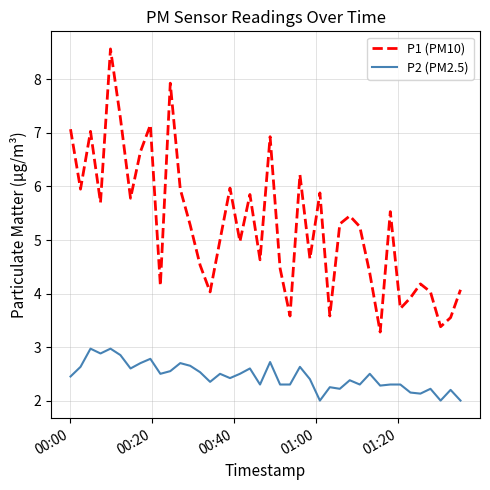

Rank the series by their average value, from lowest to highest.

P2 (PM2.5), P1 (PM10)